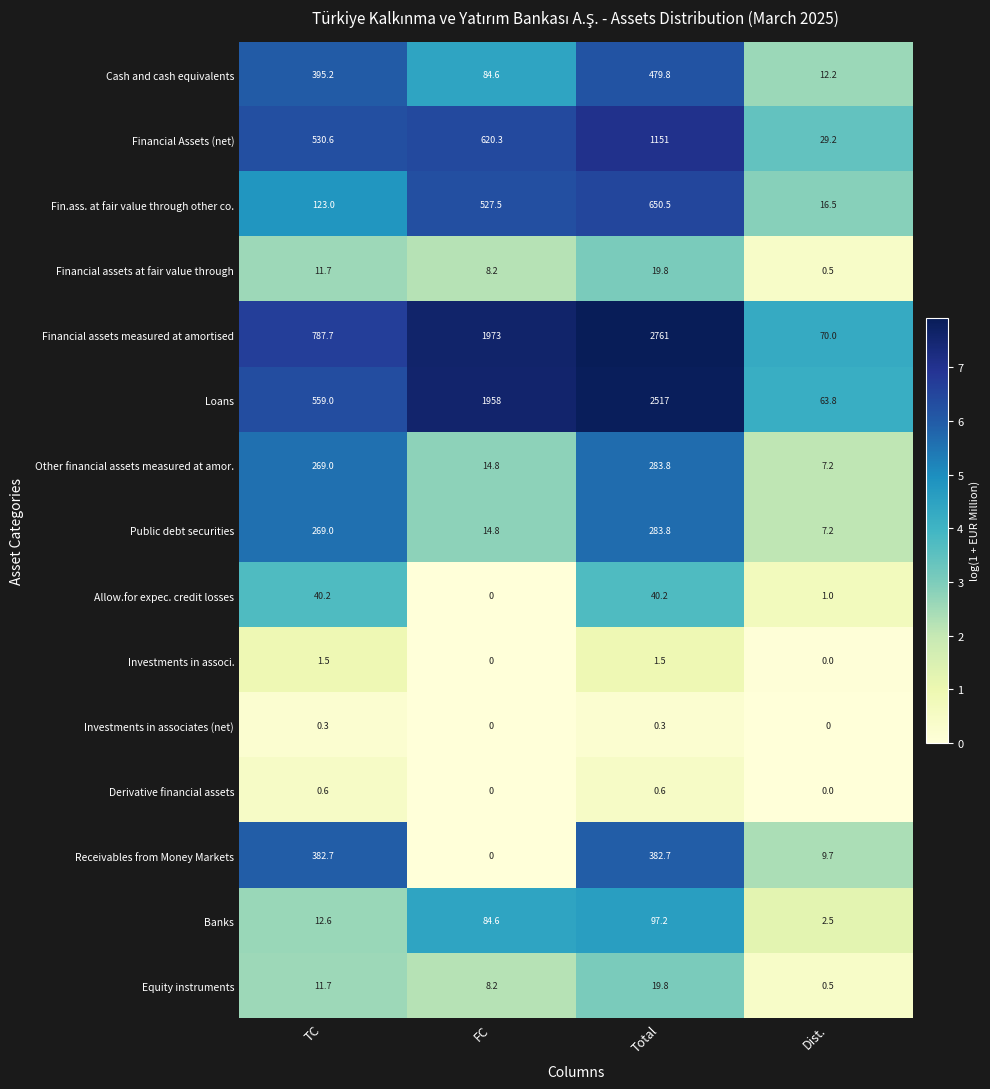

Is the value of Loans at TC greater than the value of Investments in associates (net) at FC?

Yes